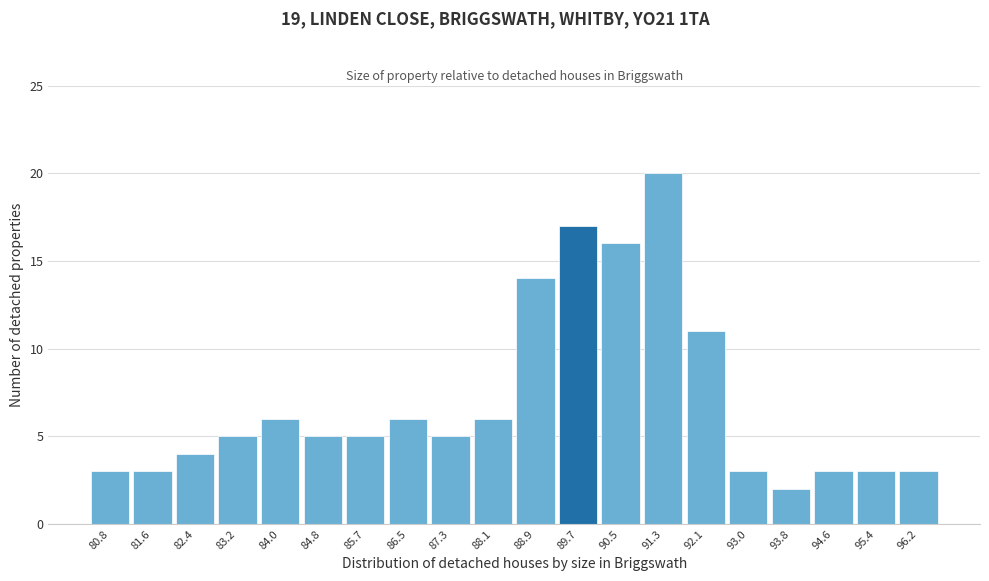

Reading left to right, extract all data points from this chart.

80.8=3	81.6=3	82.4=4	83.2=5	84.0=6	84.8=5	85.7=5	86.5=6	87.3=5	88.1=6	88.9=14	89.7=17	90.5=16	91.3=20	92.1=11	93.0=3	93.8=2	94.6=3	95.4=3	96.2=3